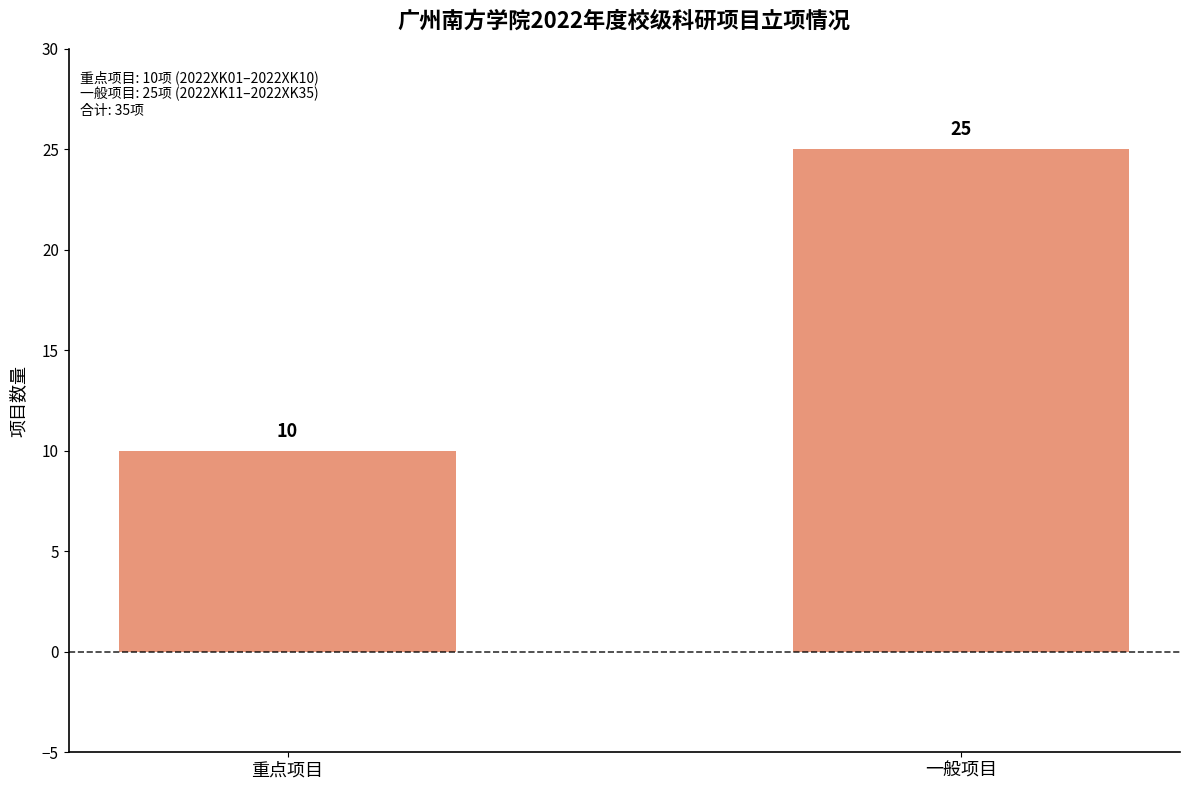

What is the ratio of the value at 一般项目 to the value at 重点项目?

2.5